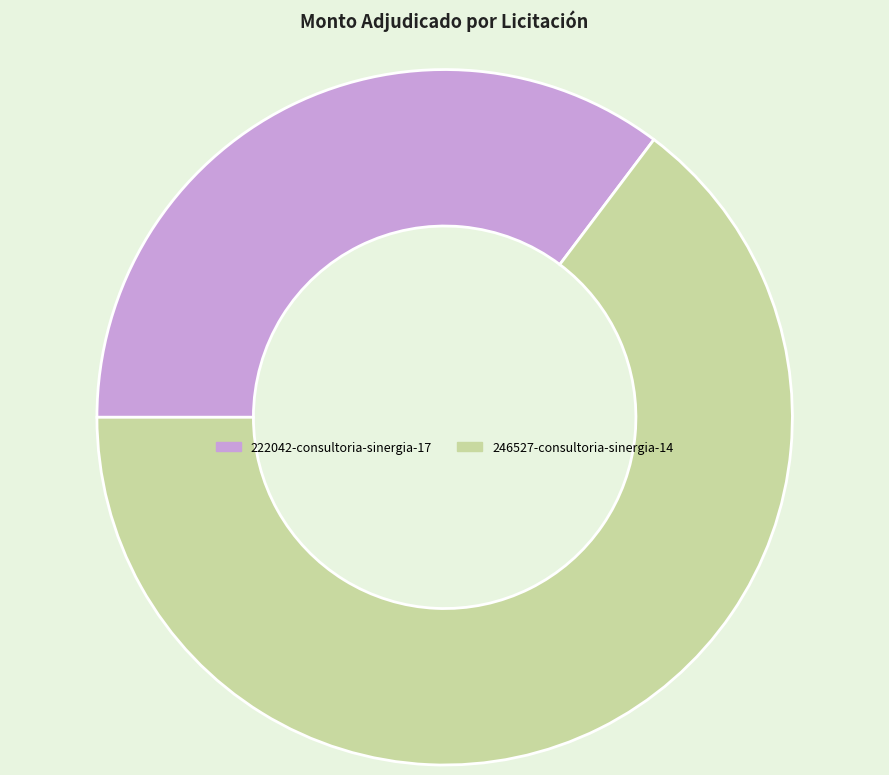

How many segments does this pie chart have?

2